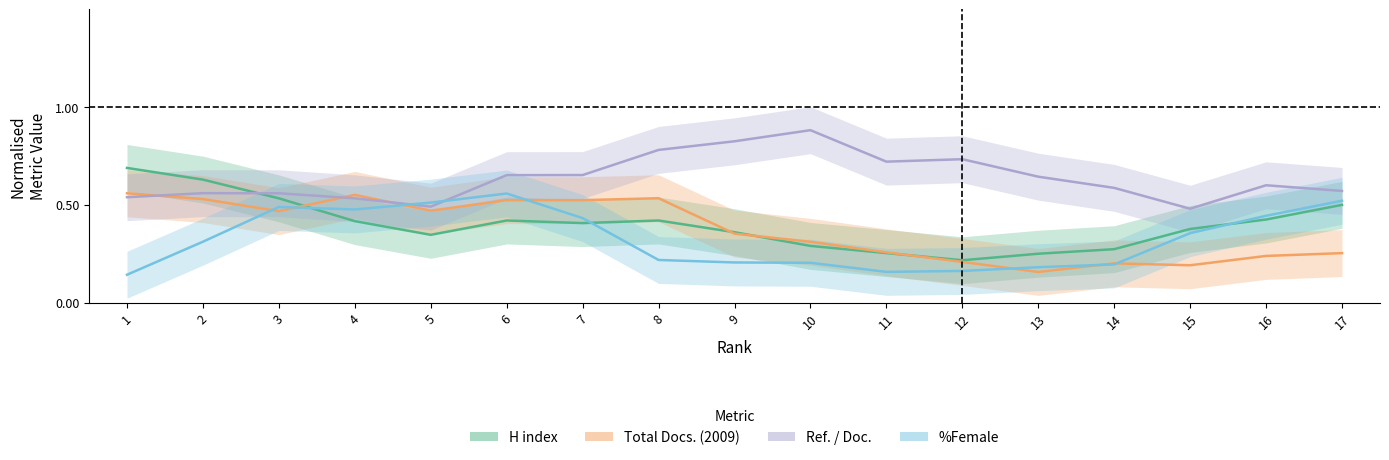

At how many categories does at least one series exceed 0?

17